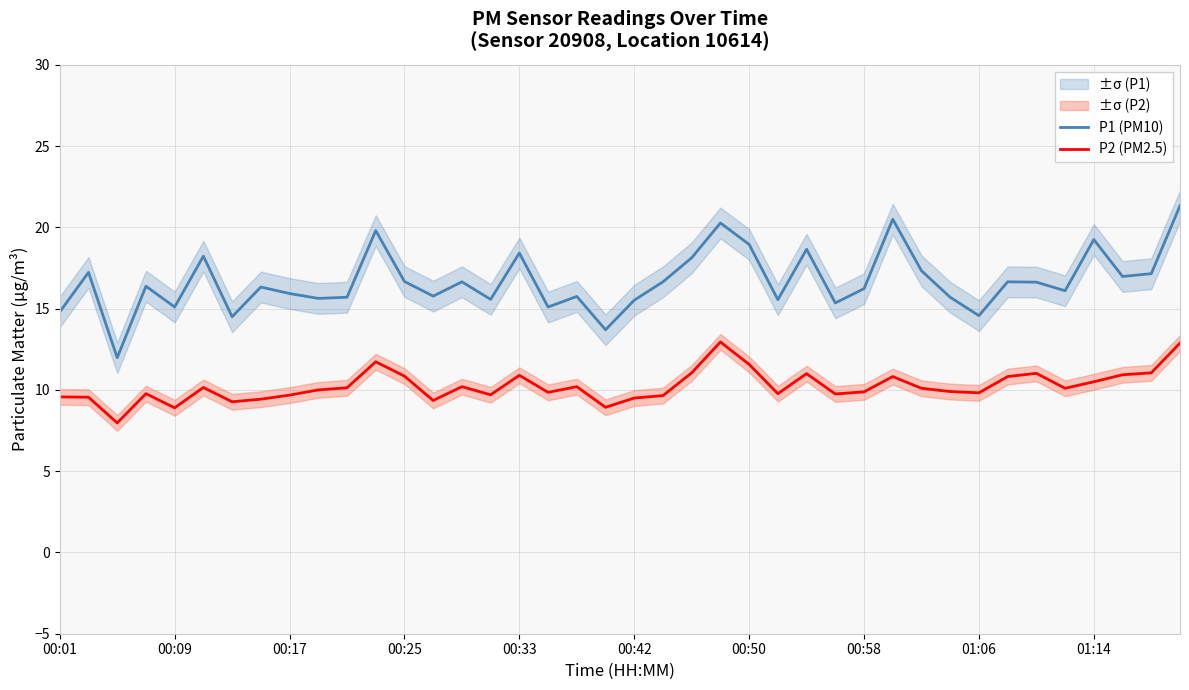

Between 33 and 21, which is larger?

33